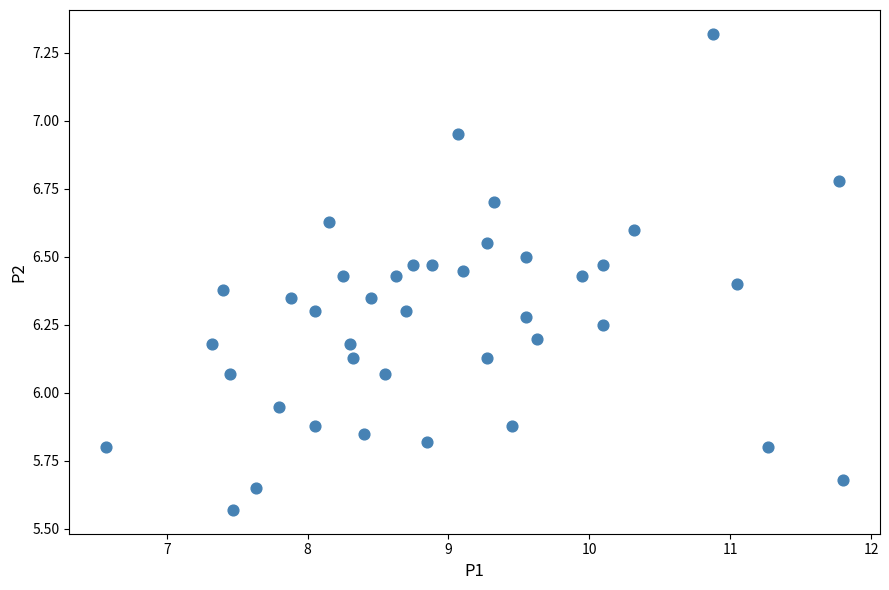

What is the range of X values (max minus min)?

5.2